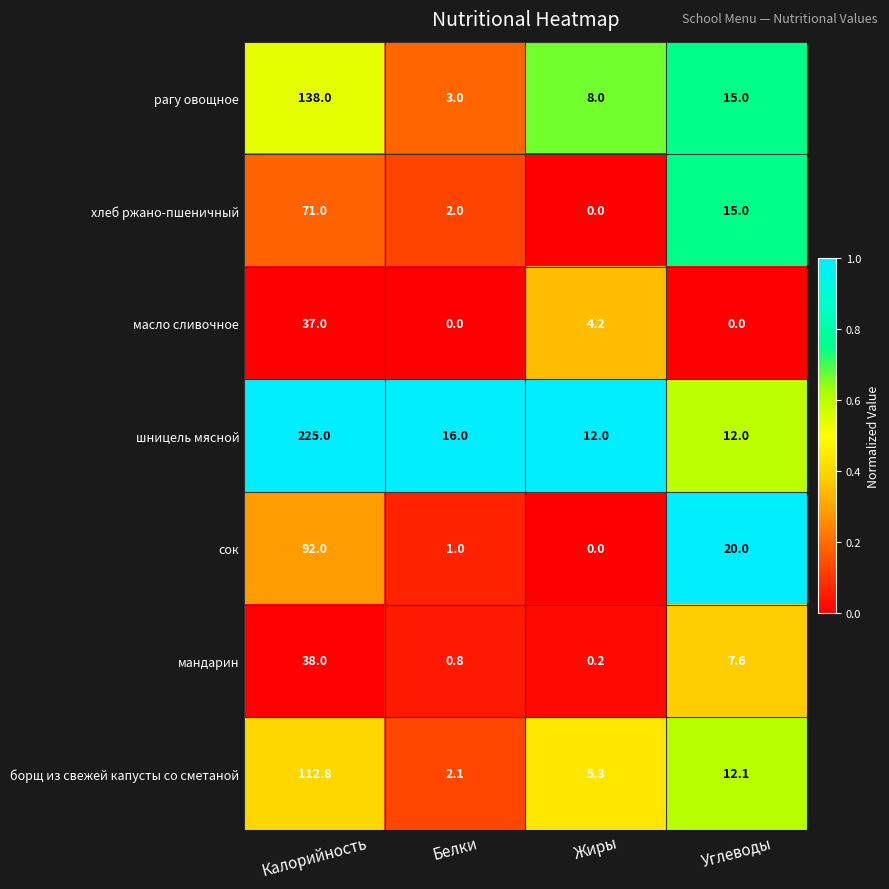

What is the sum of all мандарин values?

46.6